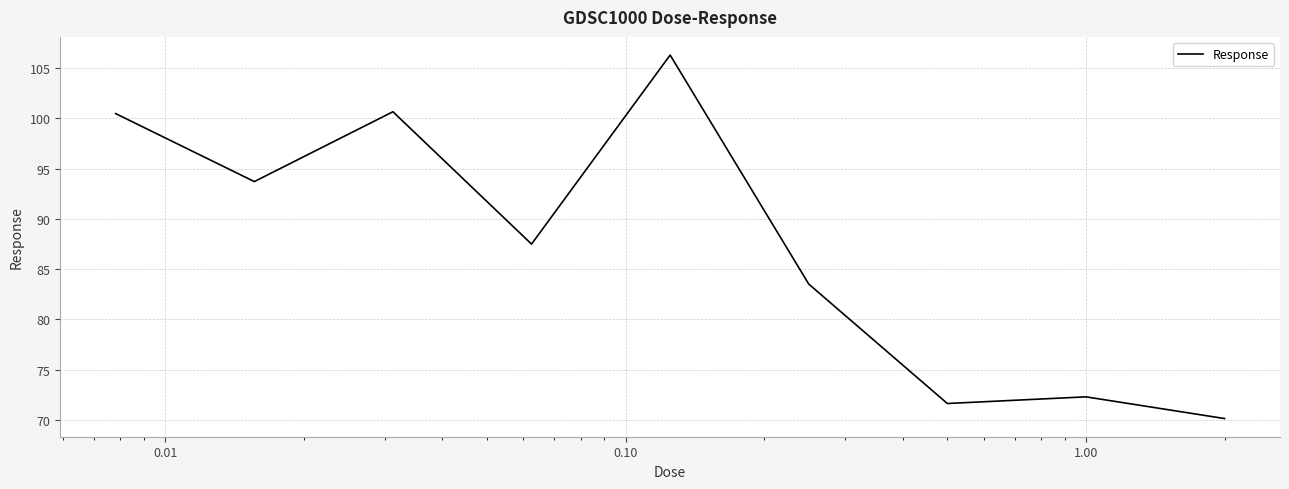

What is the smallest value displayed?

70.2